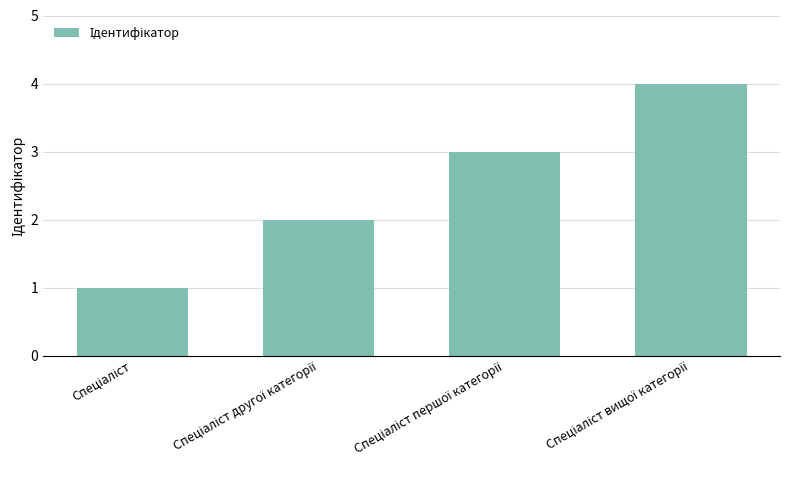

What is the greatest value displayed?

4